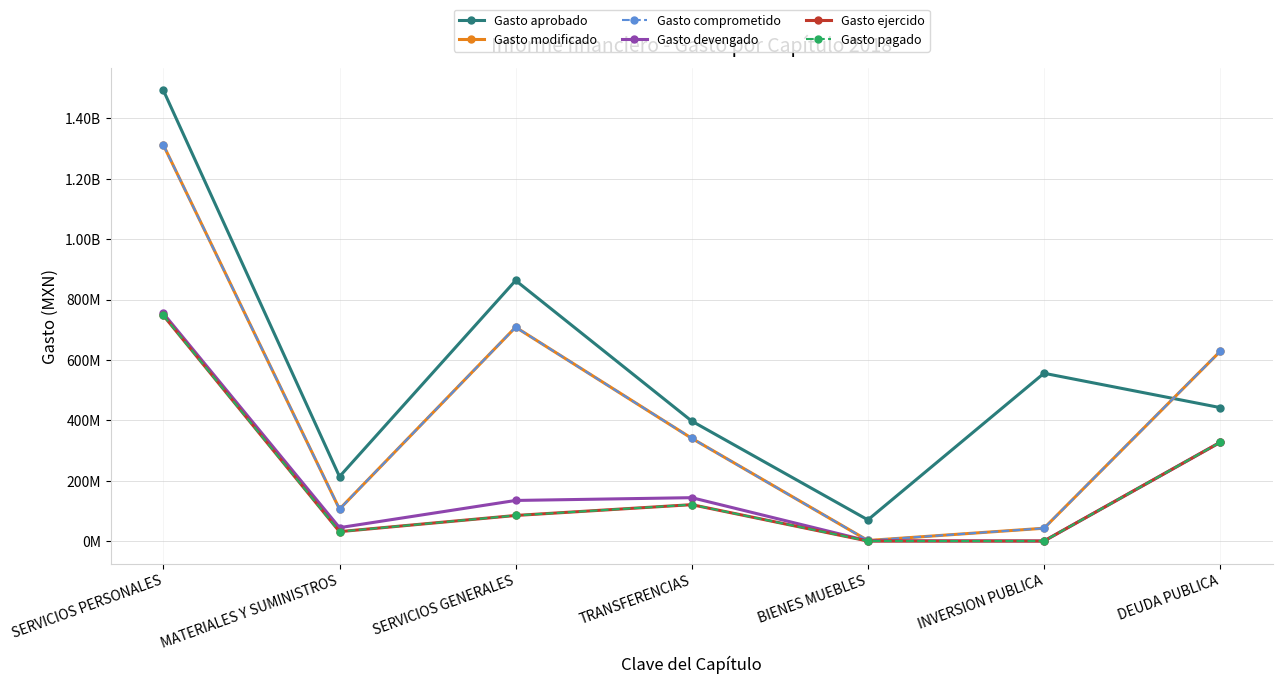

What is the label of the 4th point from the left?

TRANSFERENCIAS